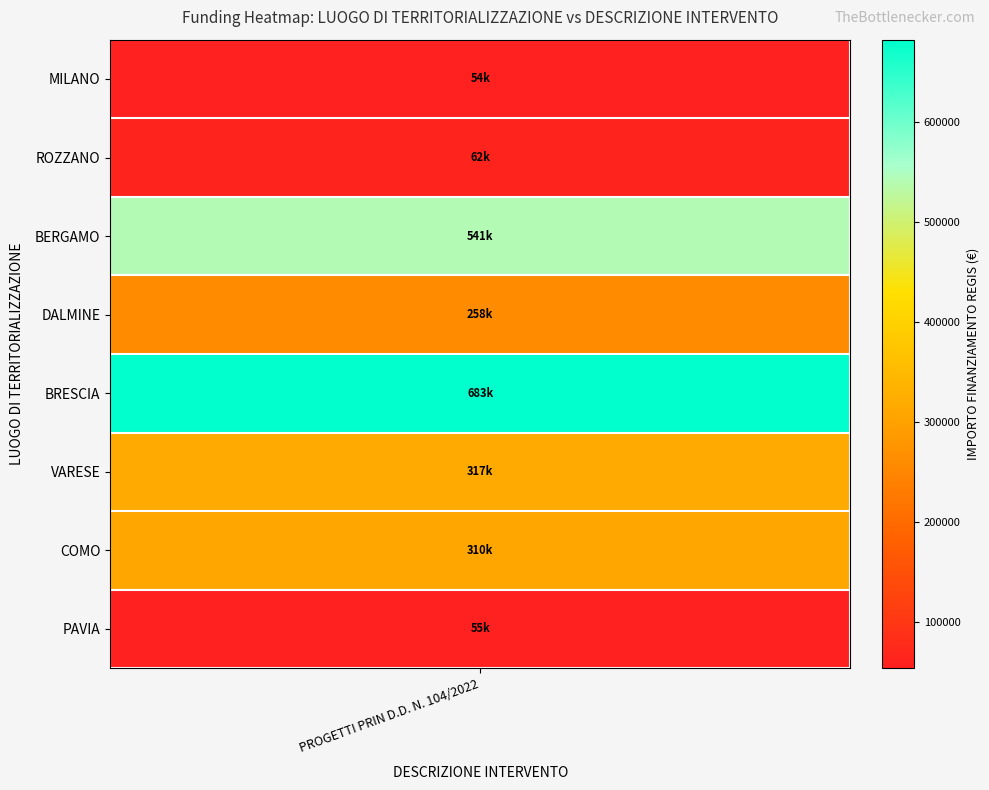

How many data points are less than 310136?

4